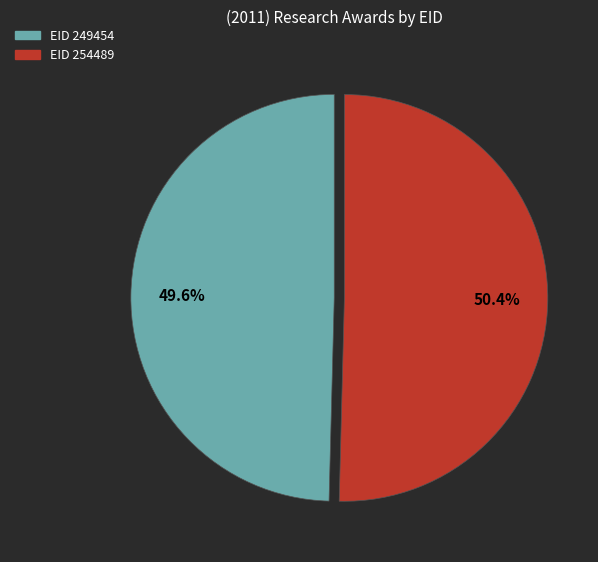

How many segments does this pie chart have?

2